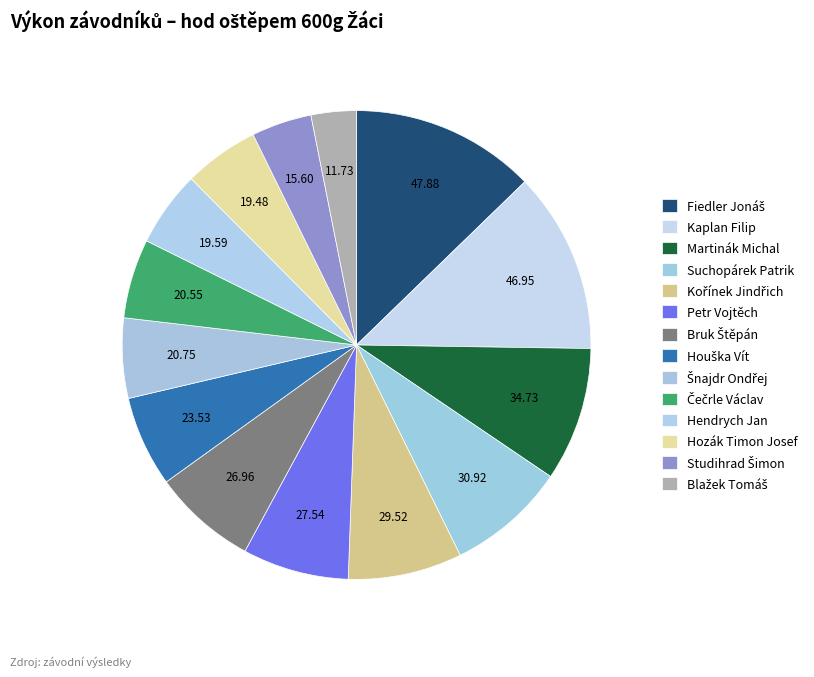

Count the number of slices in the pie.

14